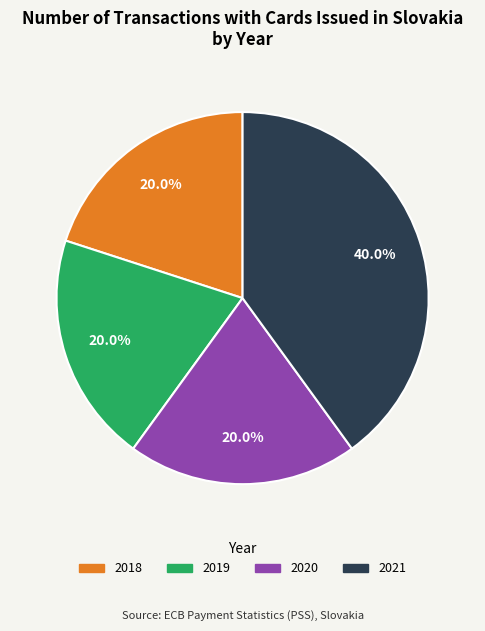

Is there a majority slice in this chart?

No